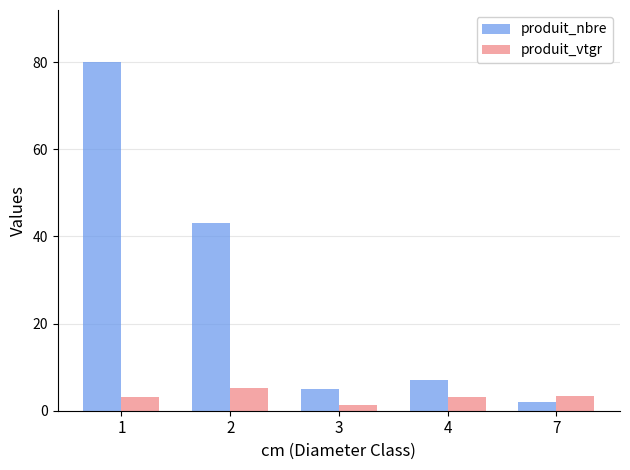

Which category has the highest value across all series?

1